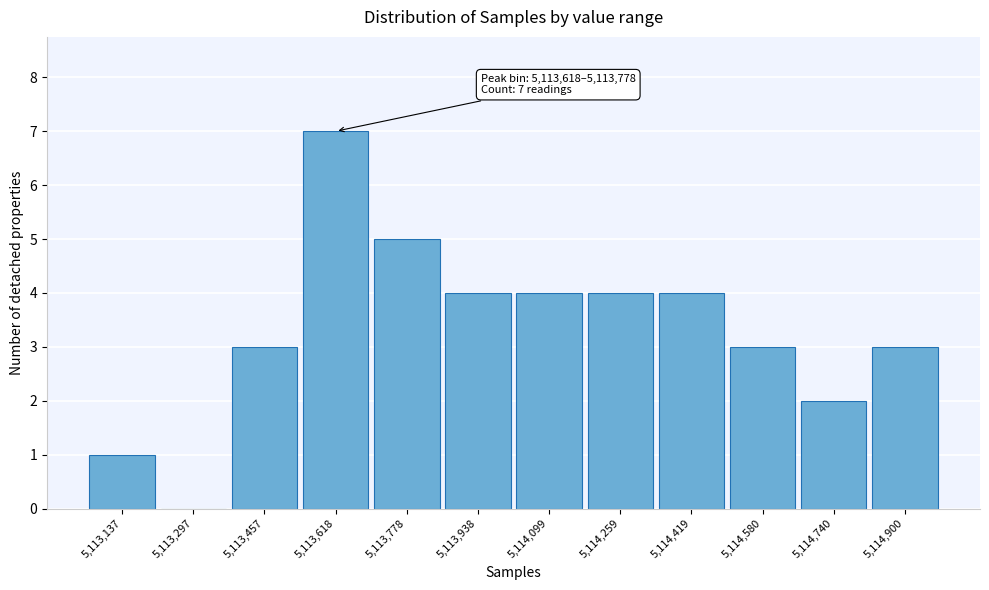

Reading left to right, what are all the values shown in this chart?

5,113,137=1	5,113,297=0	5,113,457=3	5,113,618=7	5,113,778=5	5,113,938=4	5,114,099=4	5,114,259=4	5,114,419=4	5,114,580=3	5,114,740=2	5,114,900=3